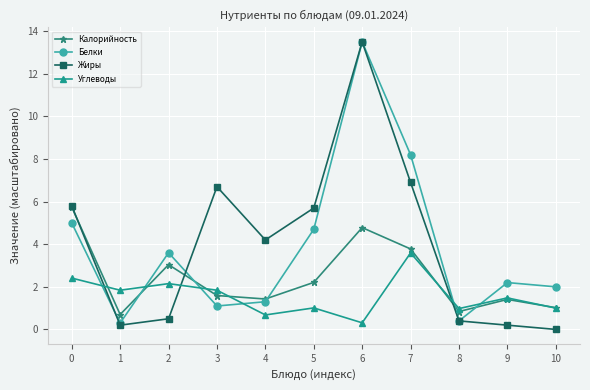

What is the average value of the Калорийность series?

2.4